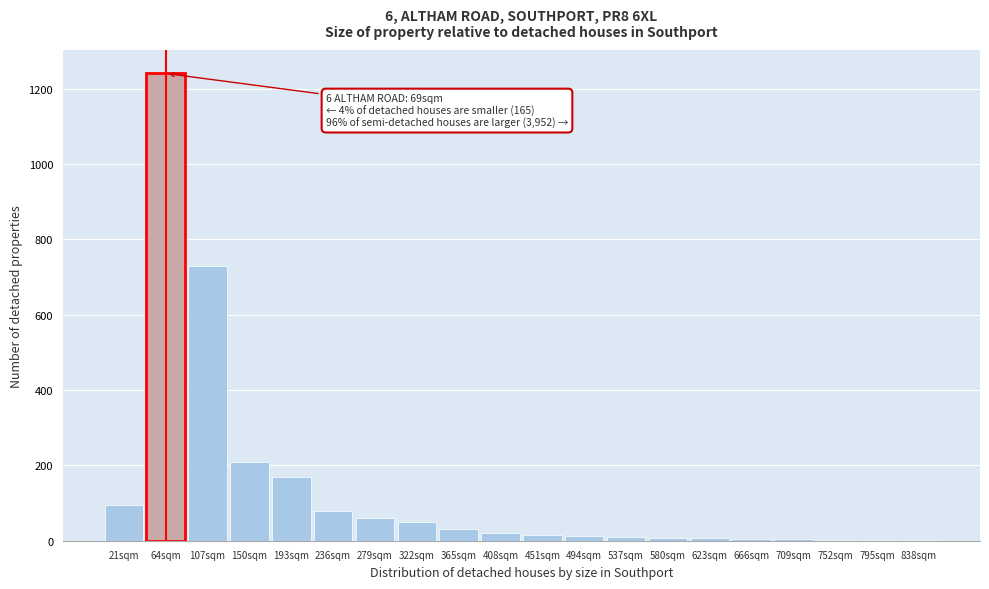

What is the greatest value displayed?

1240